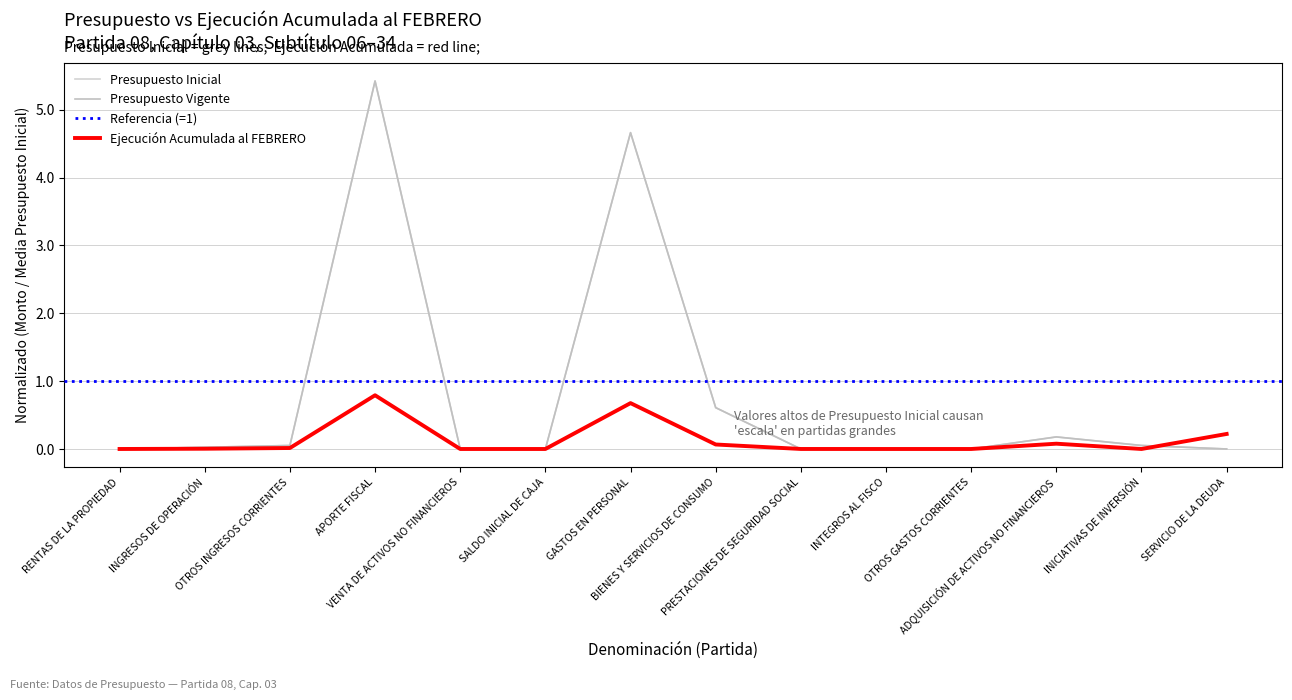

Does the chart have visible grid lines?

Yes